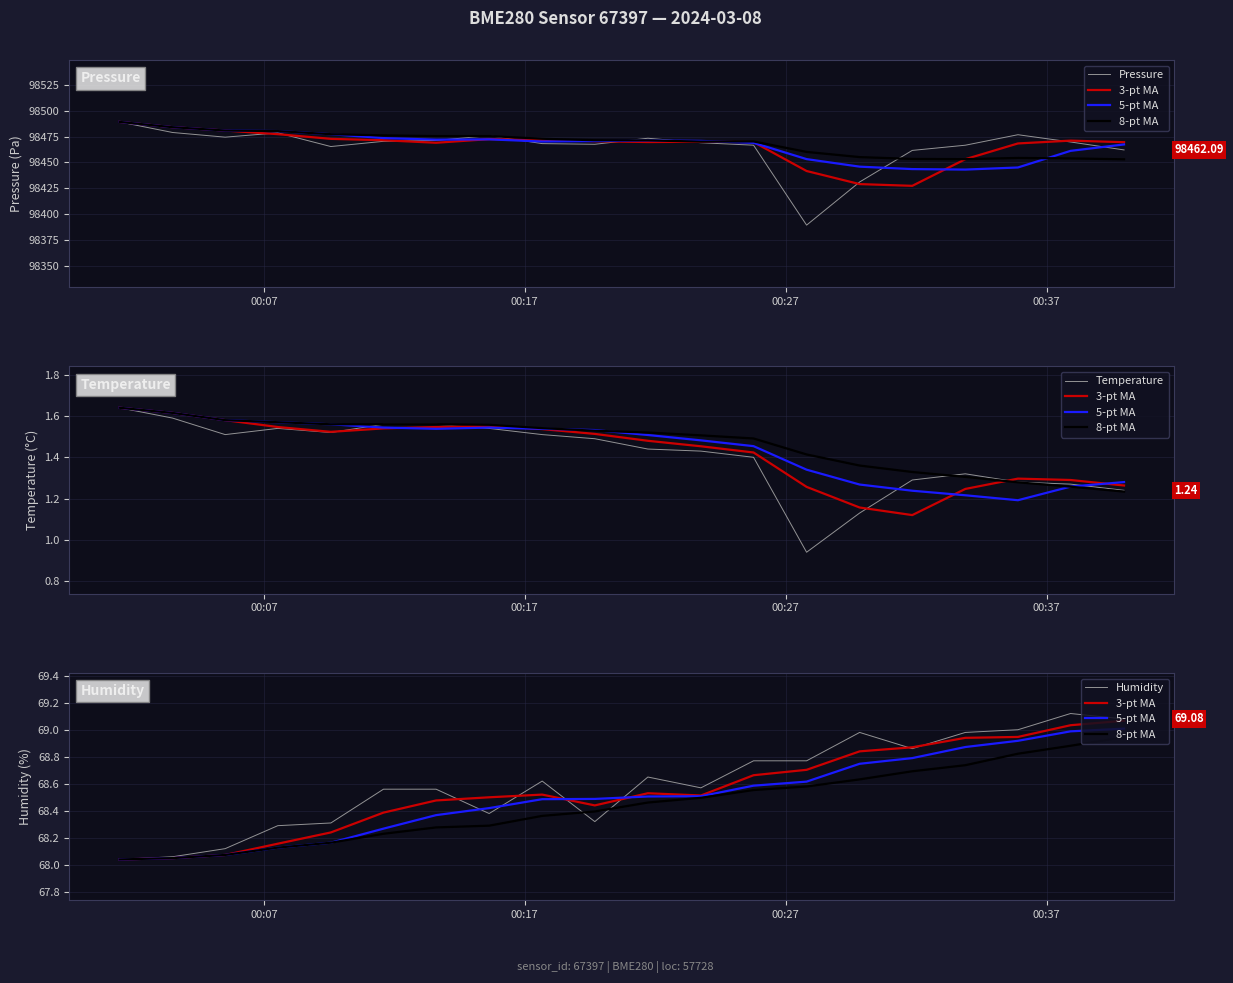

How many categories are shown in the chart?

20